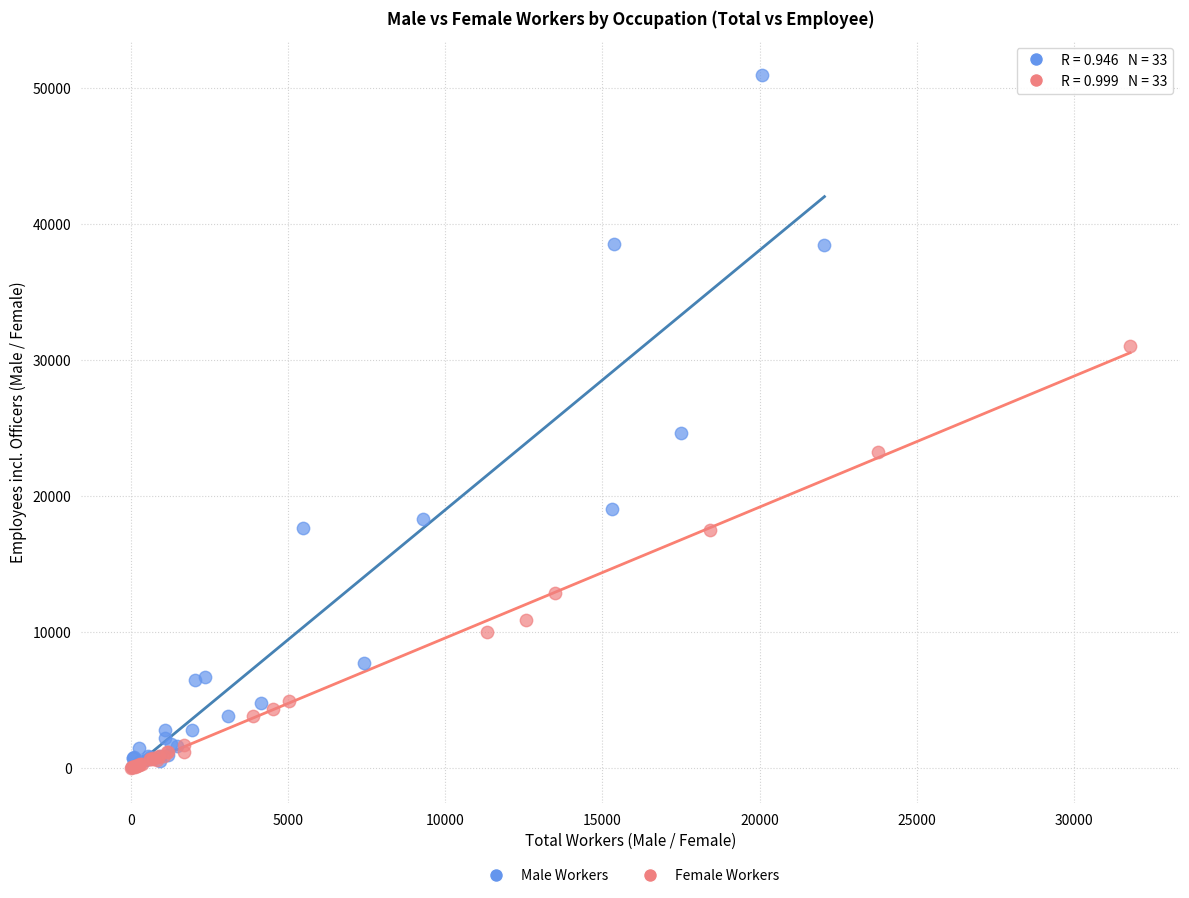

Which series has the widest spread of Y values?

Male Workers